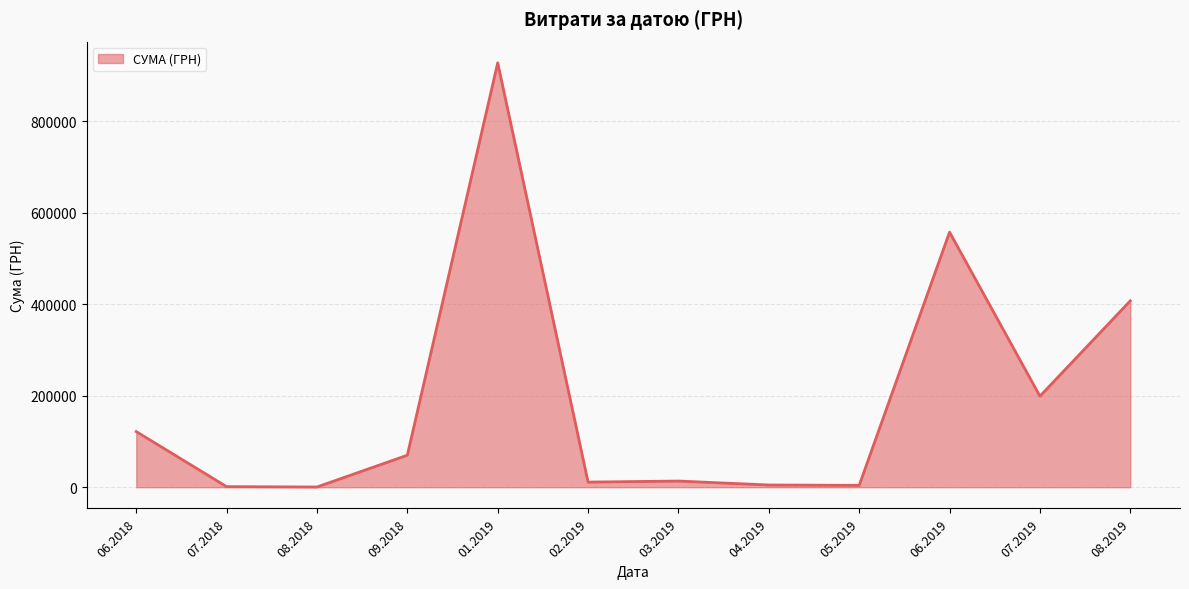

What is the difference between the maximum and minimum values?

926532.7